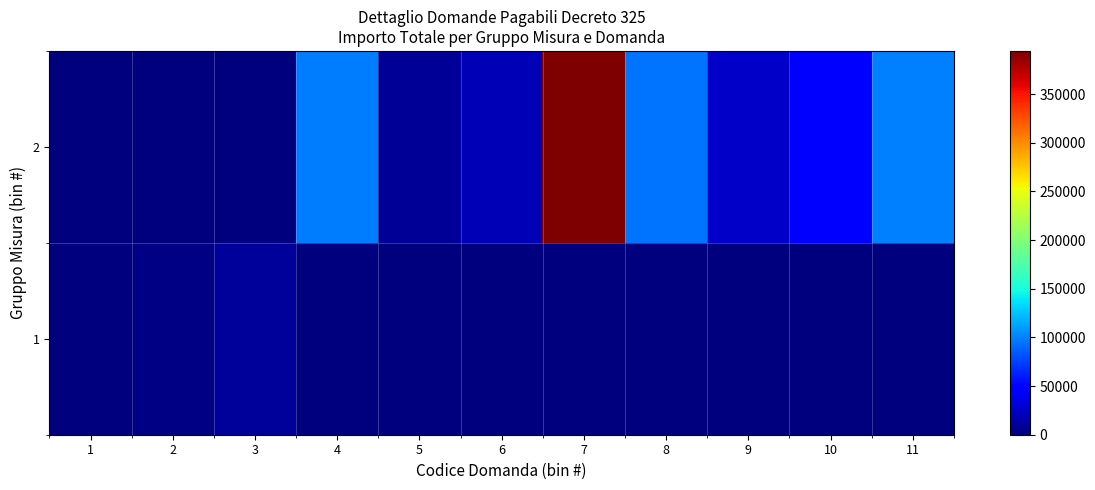

Which label corresponds to the smallest value in the chart?

4